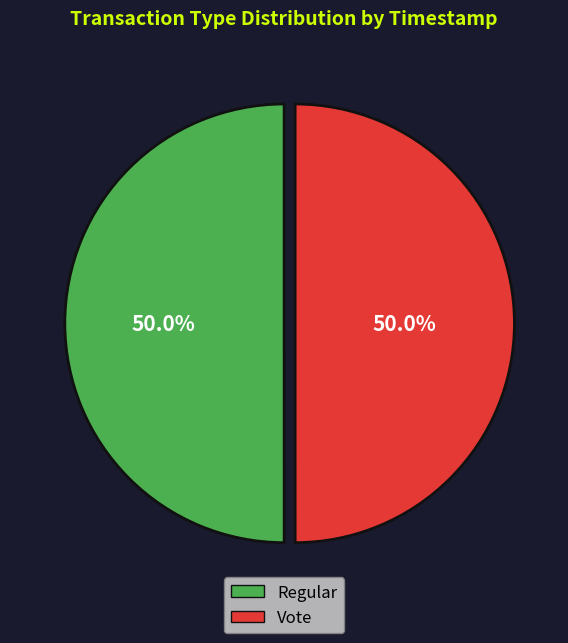

What percentage is the Vote slice, to the nearest percent?

50%